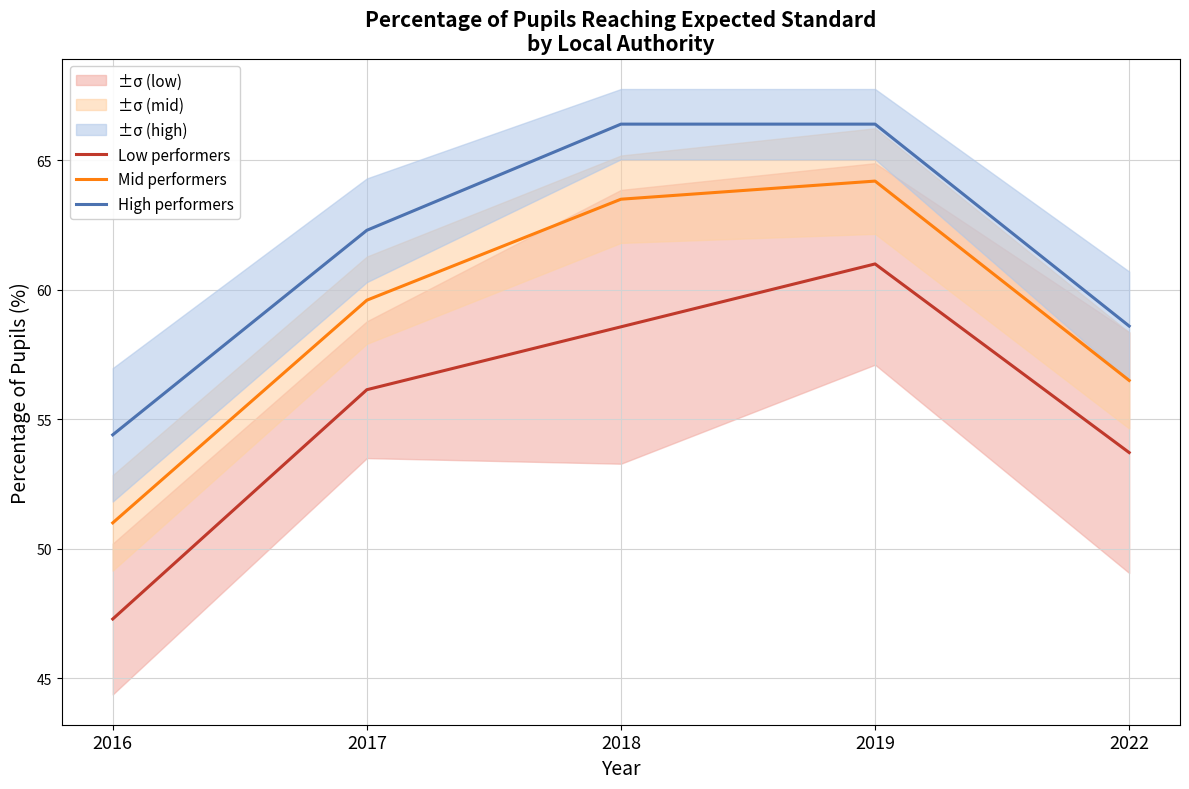

How many categories are shown in the chart?

5